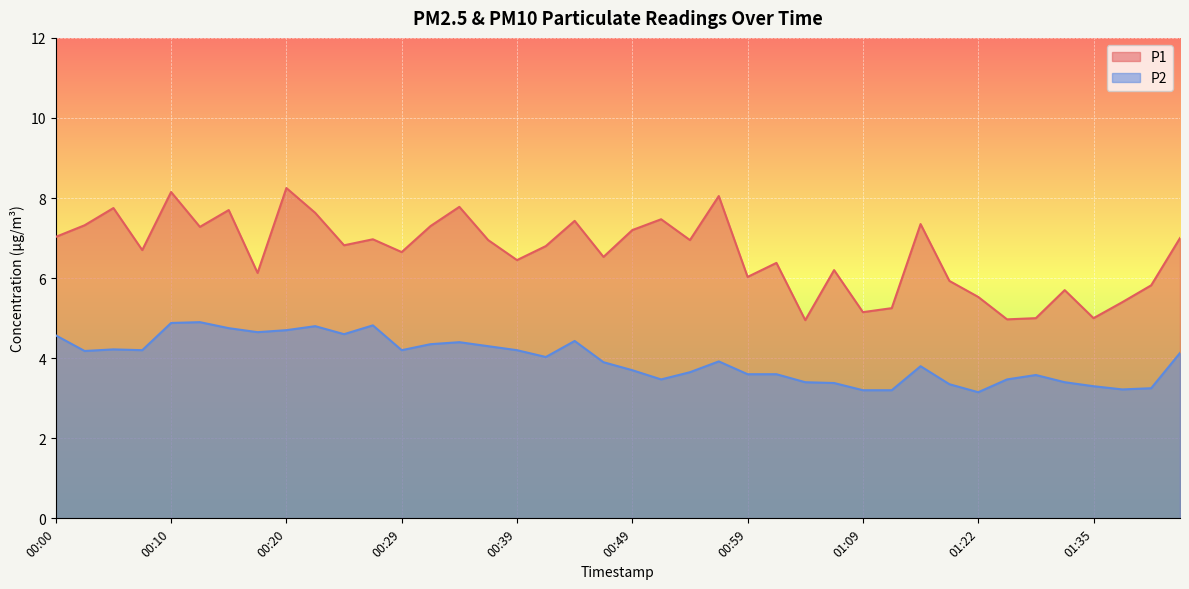

What is the maximum value shown in the chart?

8.2